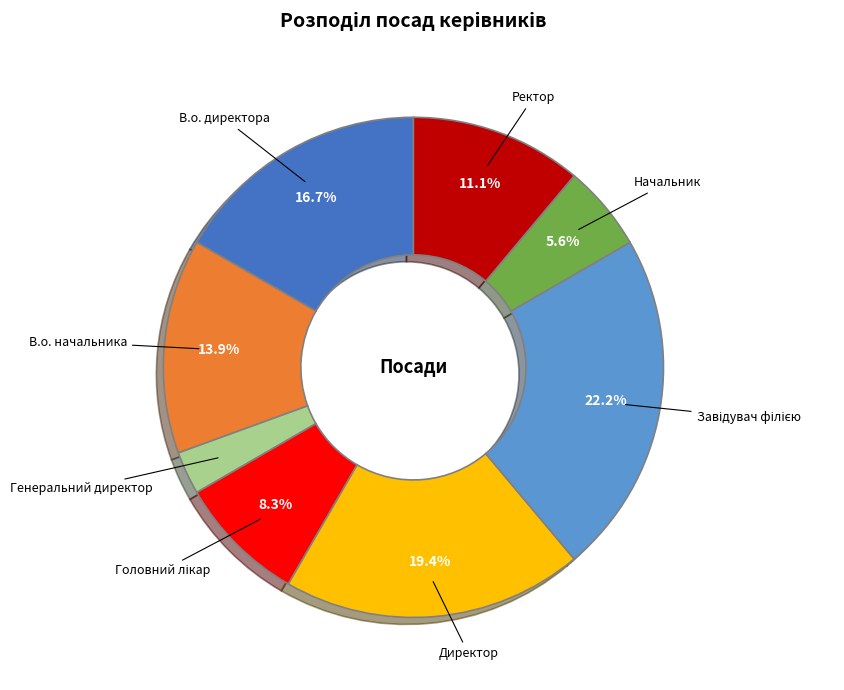

Is there any slice that represents more than half of the pie?

No